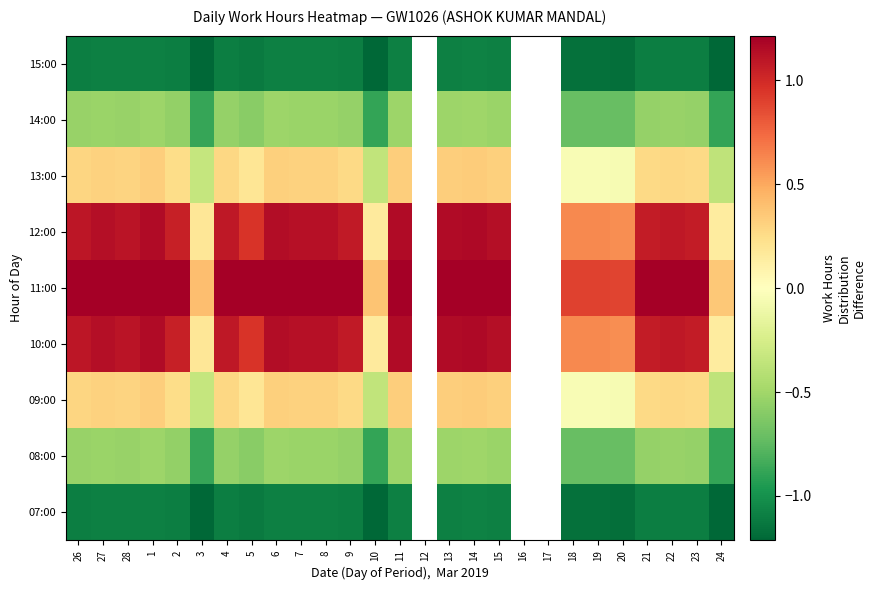

The 15:00 series shows -1.1 at 4. True or false?

True